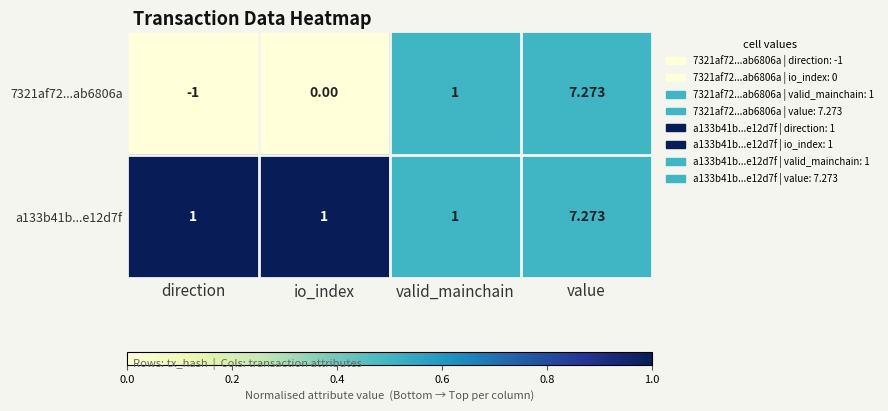

Which label corresponds to the largest value in the chart?

value